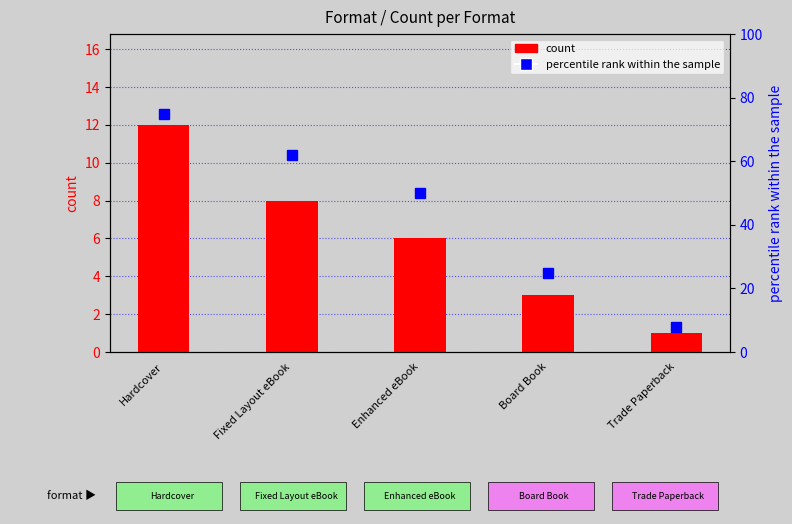

What is the highest value of the count series?

12